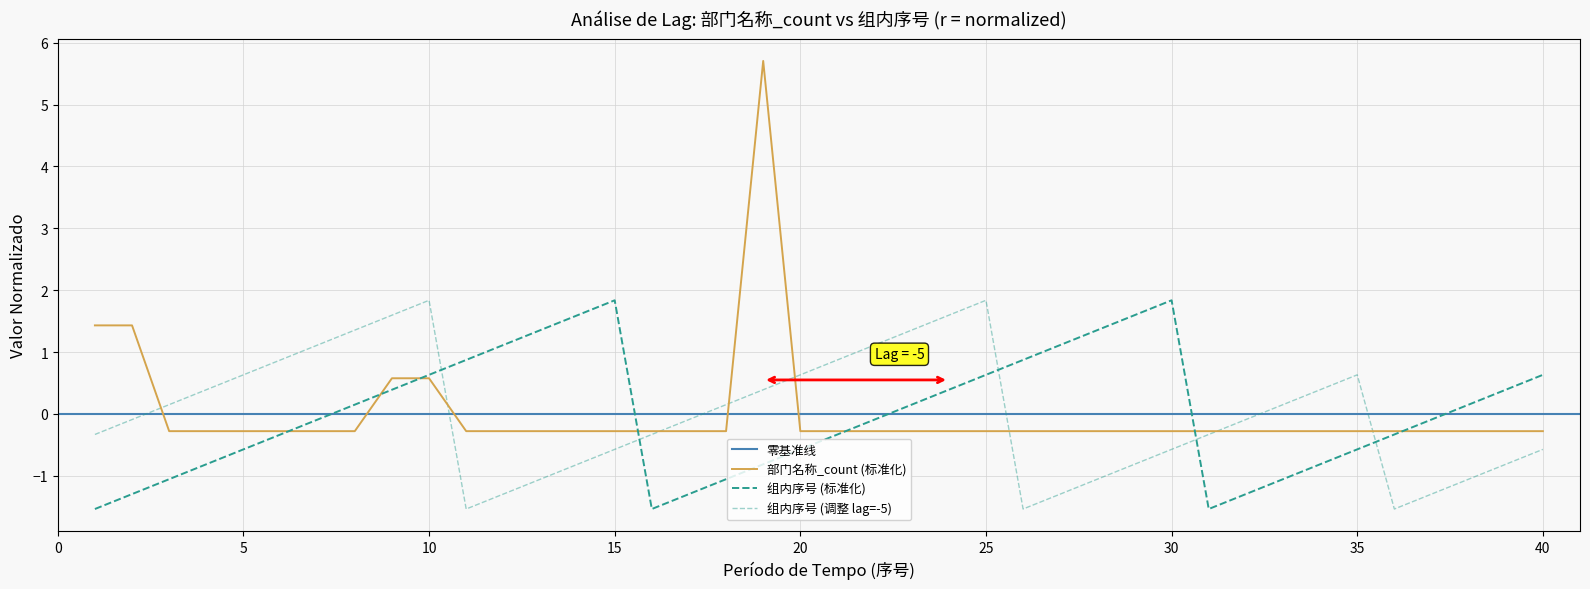

What is the difference between the maximum and minimum values in the 组内序号 series?

3.4